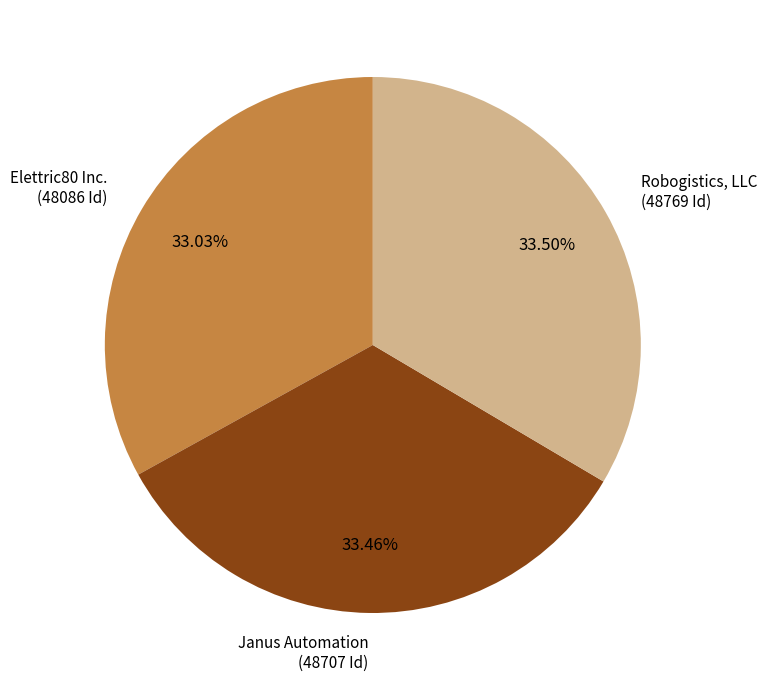

The Elettric80 Inc. slice represents 33% of the pie. True or false?

True